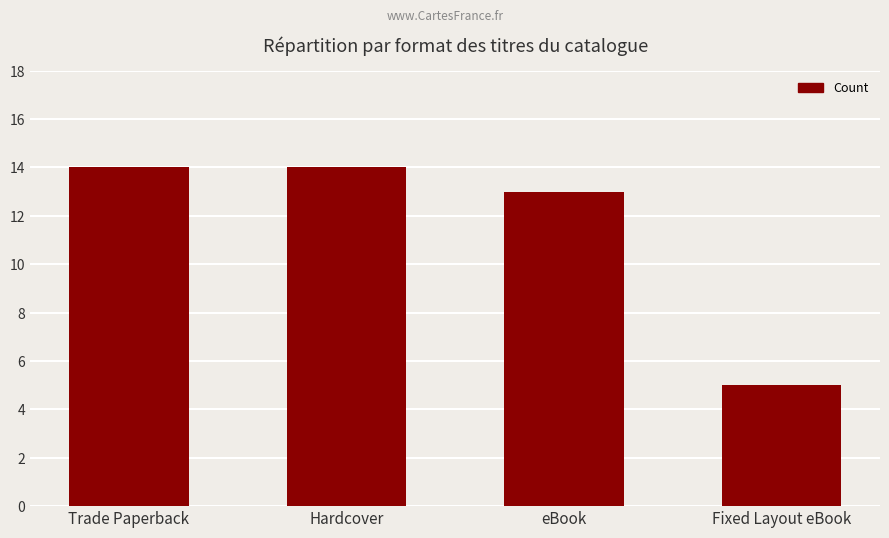

Are the bars grouped side by side (vs. stacked)?

No